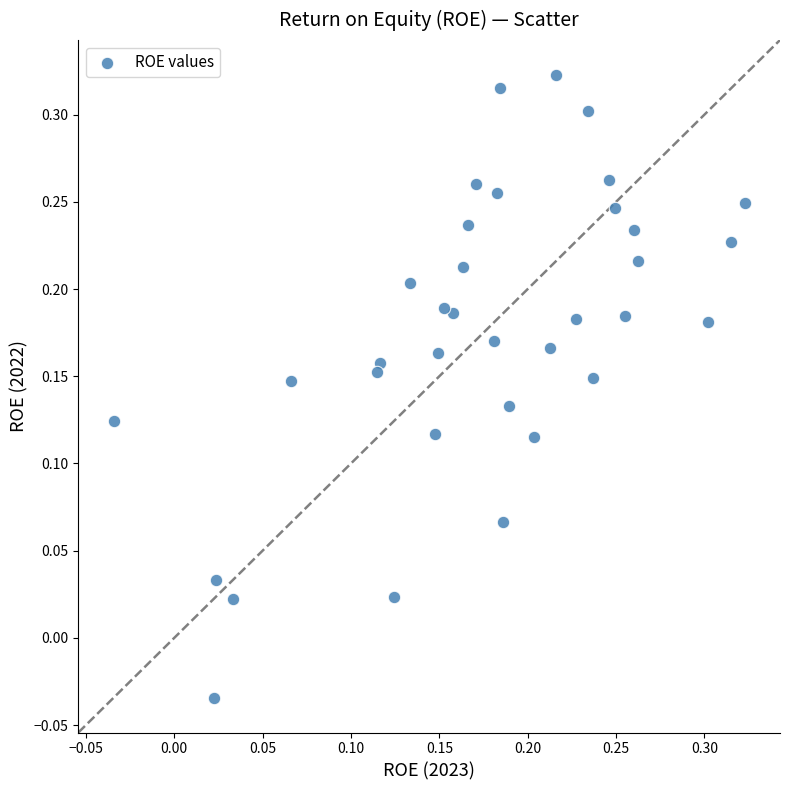

What is the range of Y values (max minus min)?

0.4